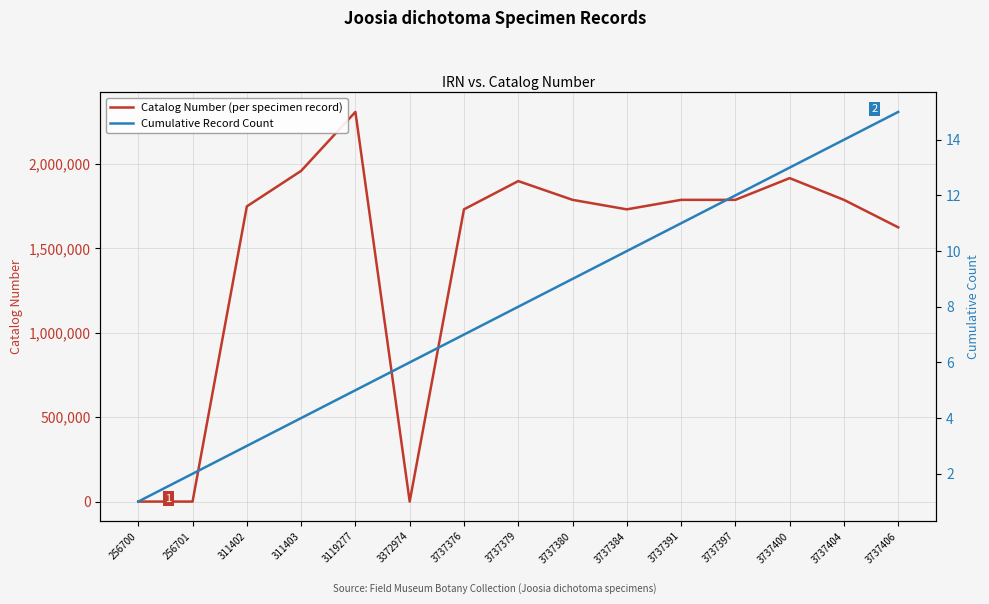

True or false: Cumulative Record Count and Catalog Number (per specimen record) intersect in this chart.

True